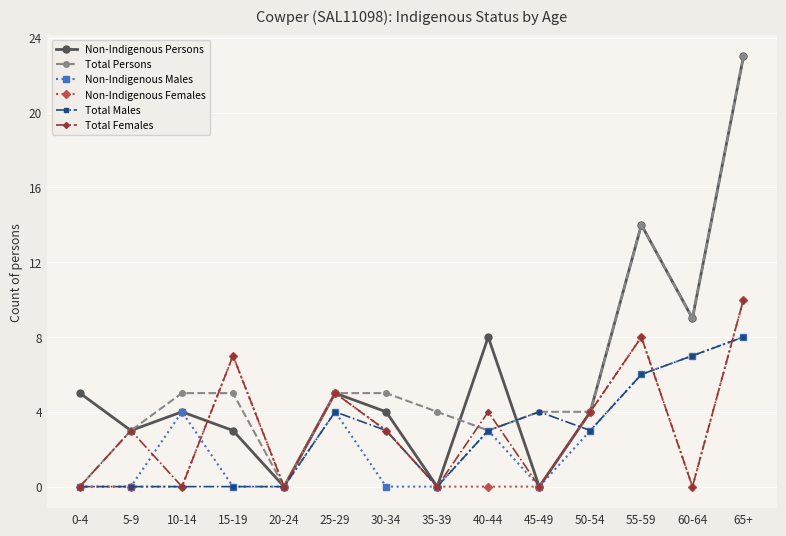

Reading left to right, extract all data points from this chart.

Non-Indigenous Persons: 5	3	4	3	0	5	4	0	8	0	4	14	9	23
Total Persons: 0	3	5	5	0	5	5	4	3	4	4	14	9	23
Non-Indigenous Males: 0	0	4	0	0	4	0	0	3	0	3	6	7	8
Non-Indigenous Females: 0	0	0	7	0	5	3	0	0	0	4	8	0	10
Total Males: 0	0	0	0	0	4	3	0	3	4	3	6	7	8
Total Females: 0	3	0	7	0	5	3	0	4	0	4	8	0	10